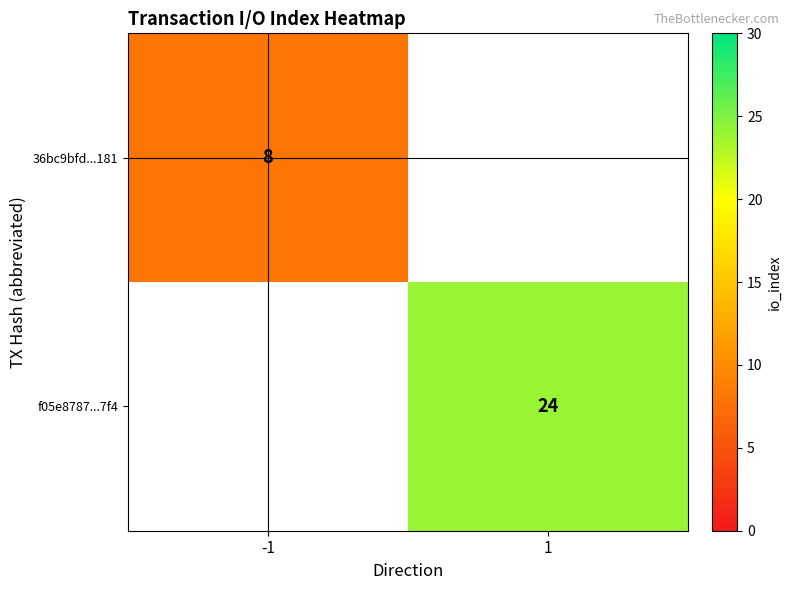

Is the value of f05e8787...7f4 at 1 greater than the value of 36bc9bfd...181 at -1?

Yes